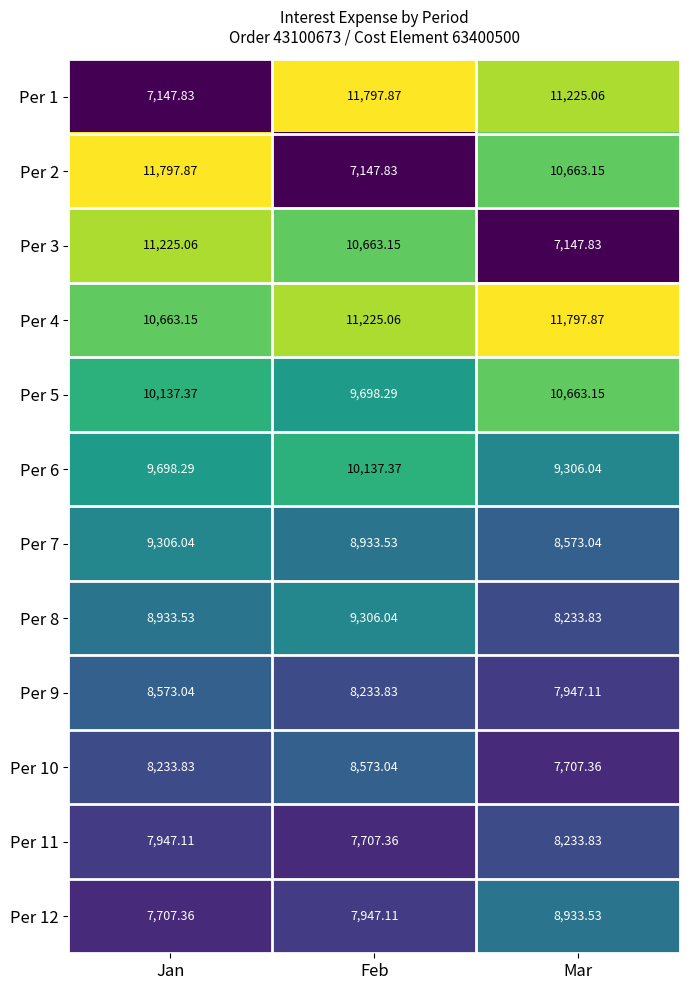

List the labels in order of Per 2 value, largest first.

Jan, Mar, Feb